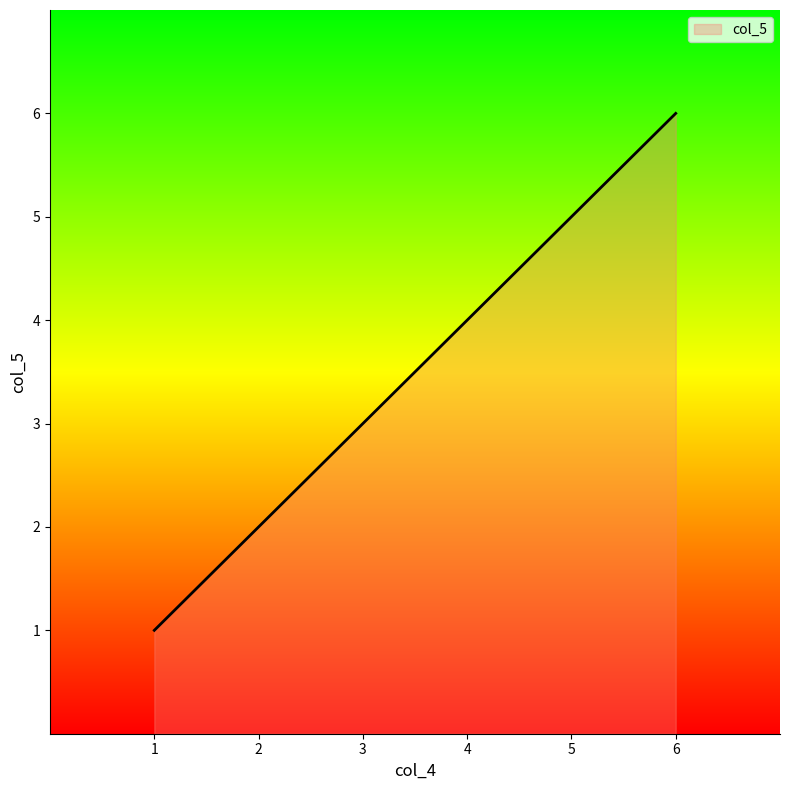

How many values are between 2 and 5?

4